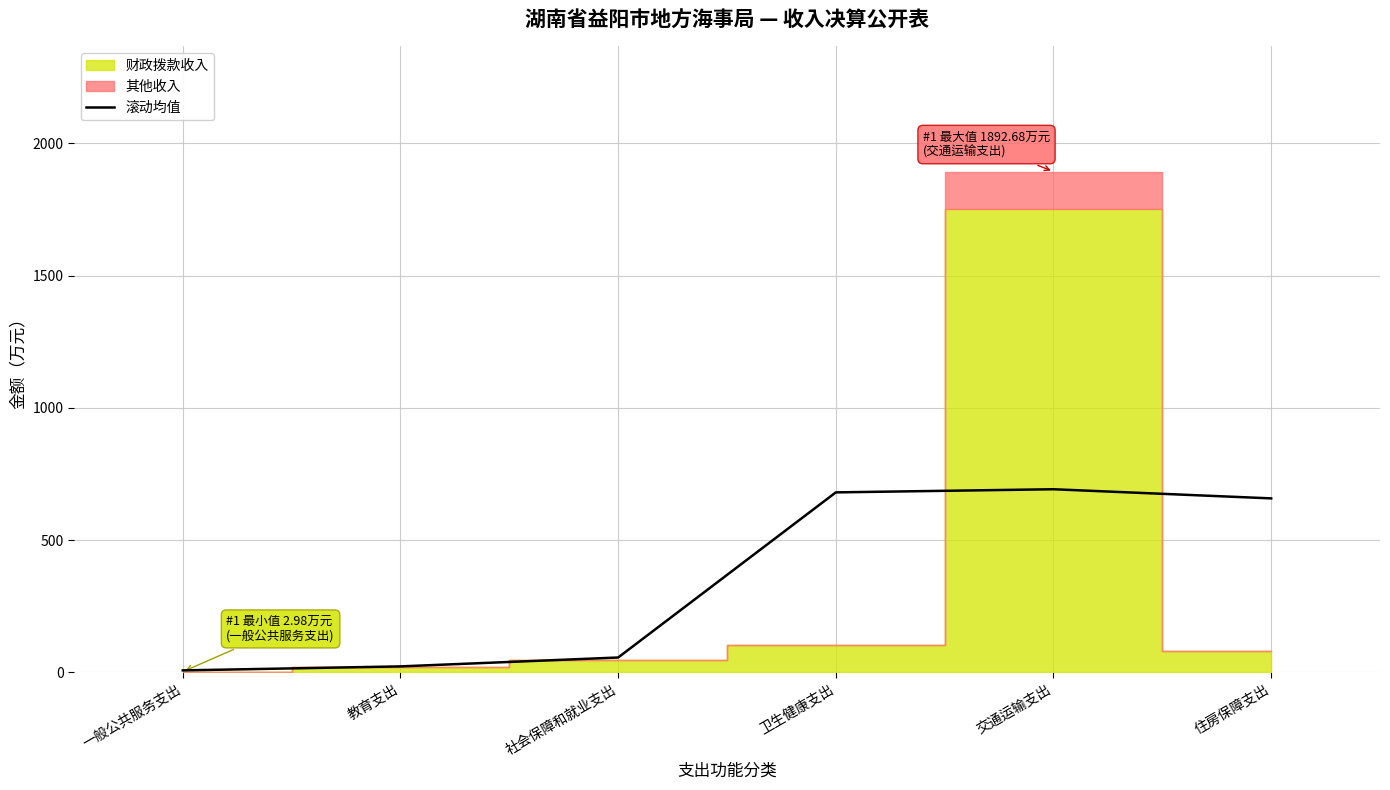

Where is the first local maximum?

交通运输支出